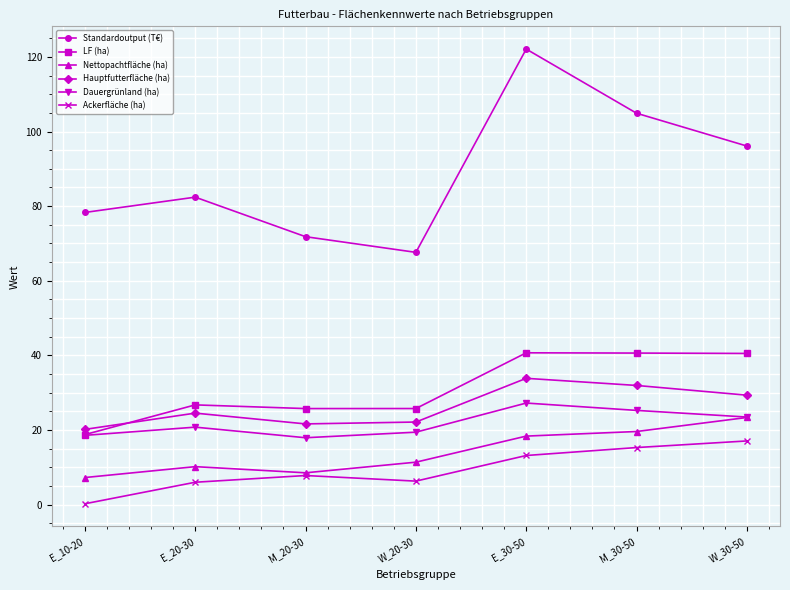

What is the difference between the Nettopachtfläche (ha) values at E_20-30 and W_30-50?

13.2